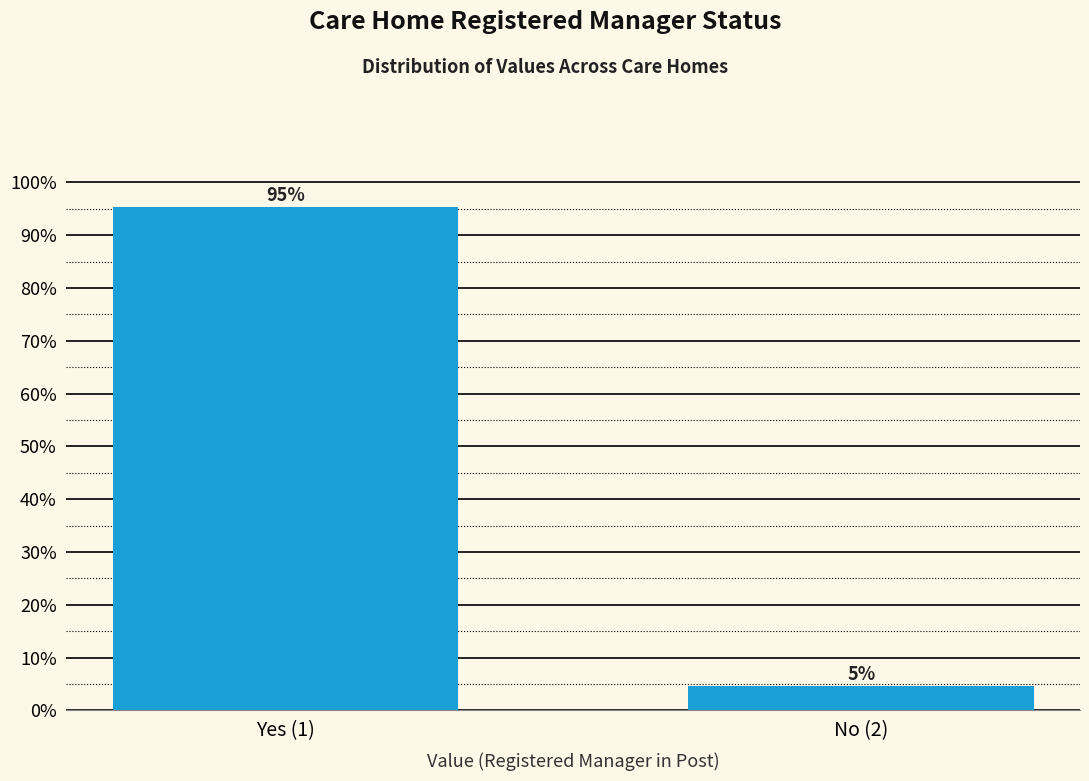

What is the average value?

50.0